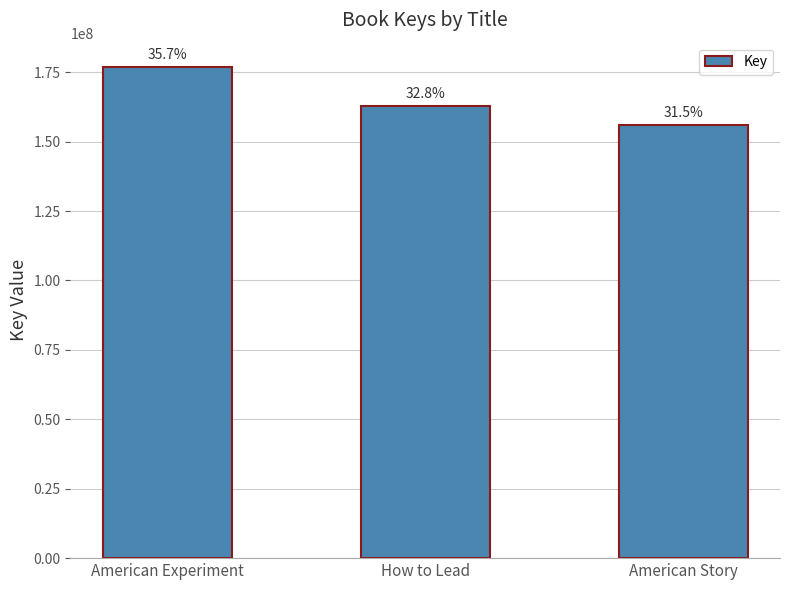

Reading left to right, transcribe all the data shown in this chart.

American Experiment=176805204	How to Lead=162811189	American Story=156081592